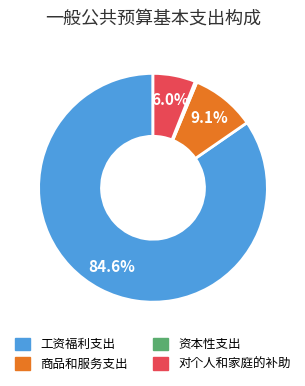

Does 工资福利支出 represent more than half of the total?

Yes